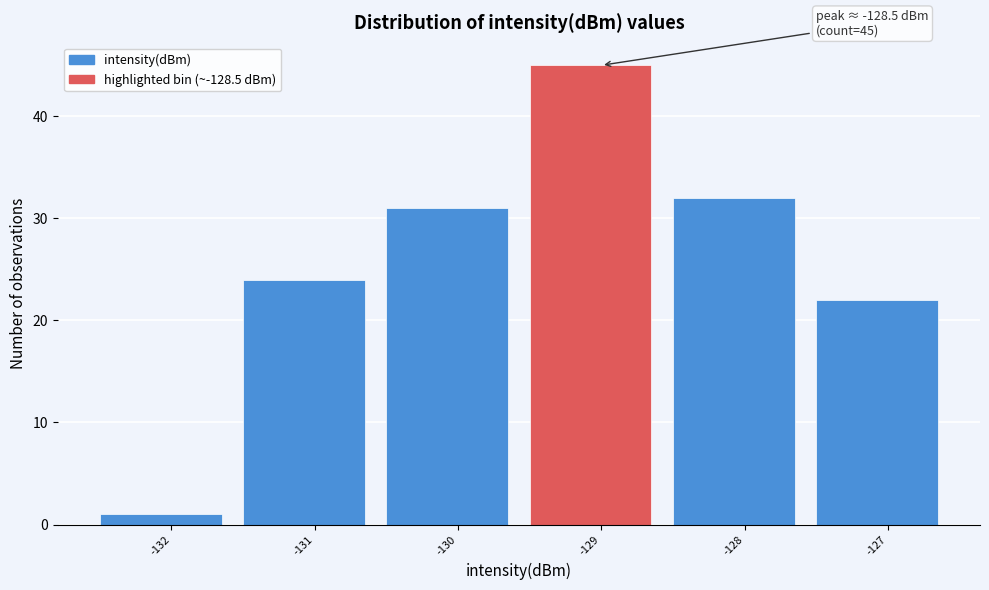

Reading right to left, what are all the values shown in this chart?

22	32	45	31	24	1